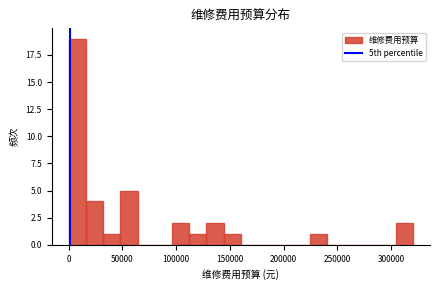

Around what value on the x-axis is the tallest bar? Give the approximate position of its centre, as read against the axis.

10000